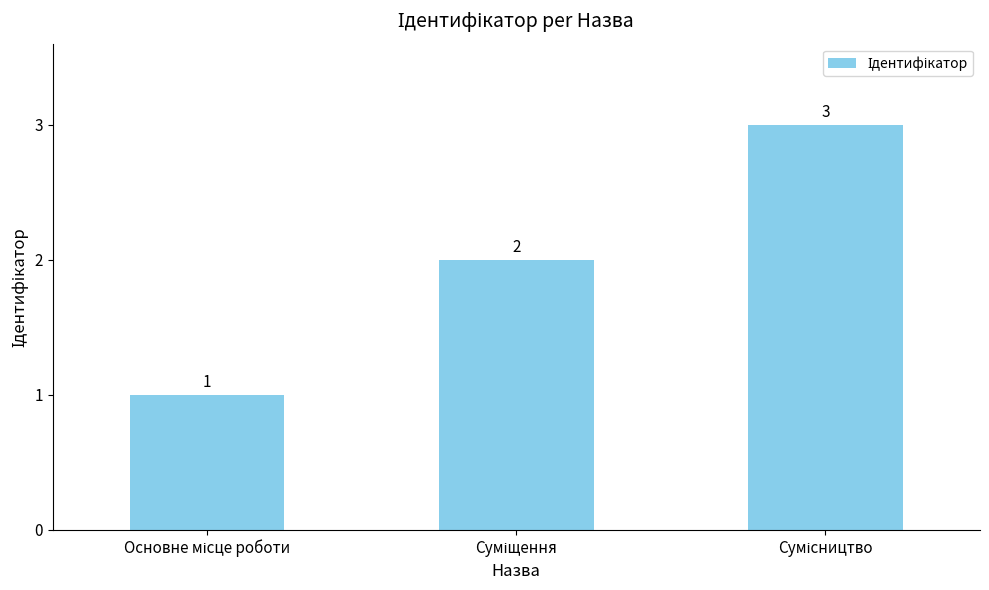

How many values are between 1 and 3?

3